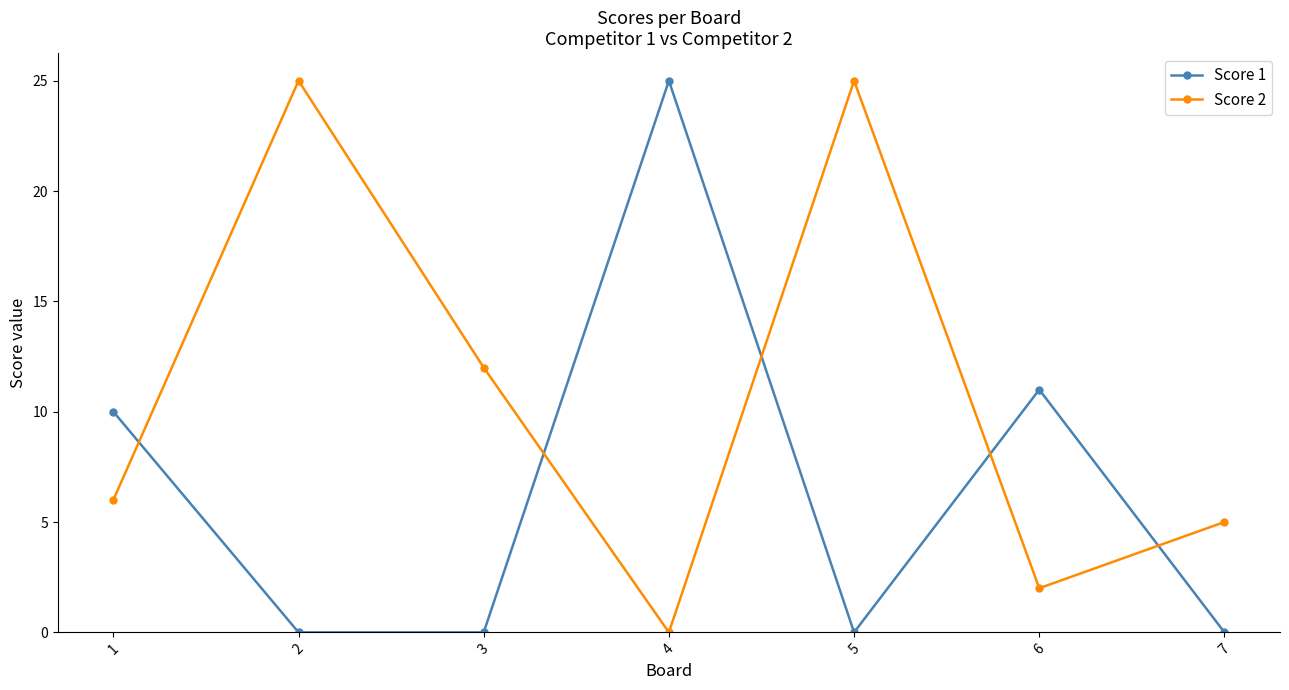

Between which two adjacent categories do Score 1 and Score 2 first intersect?

1 and 2